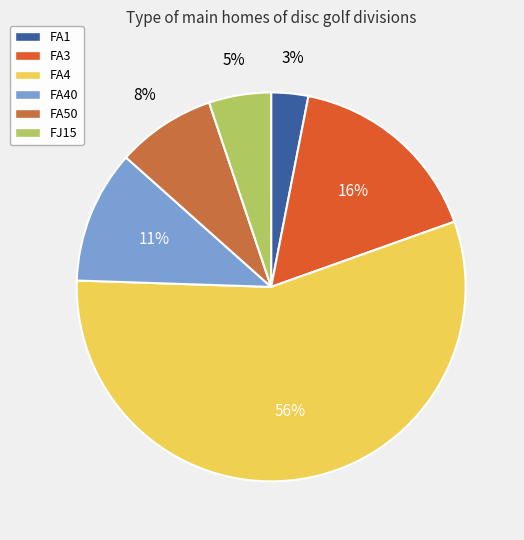

How many slices are in this pie chart?

6